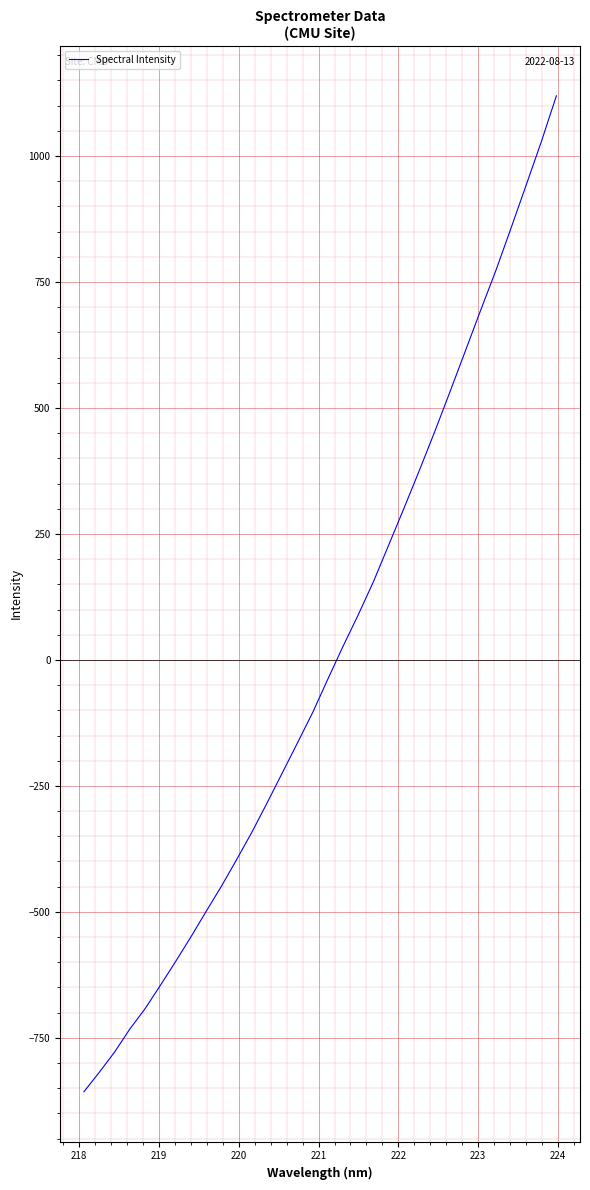

How many values are below zero?

17